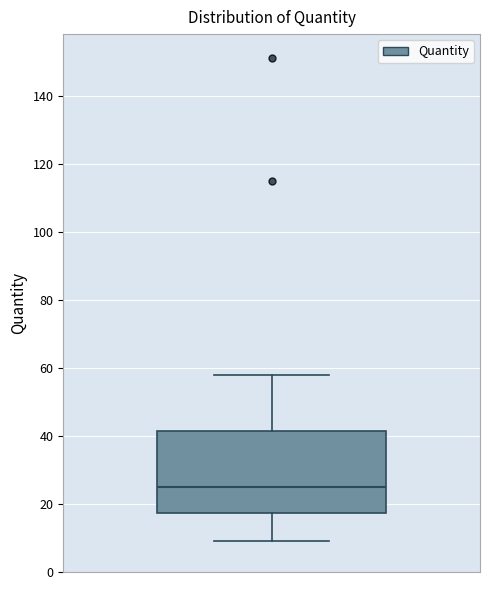

Where is the lower edge of the box on the y-axis? The values are not printed on the chart, so give them approximately, as read against the axis.

18